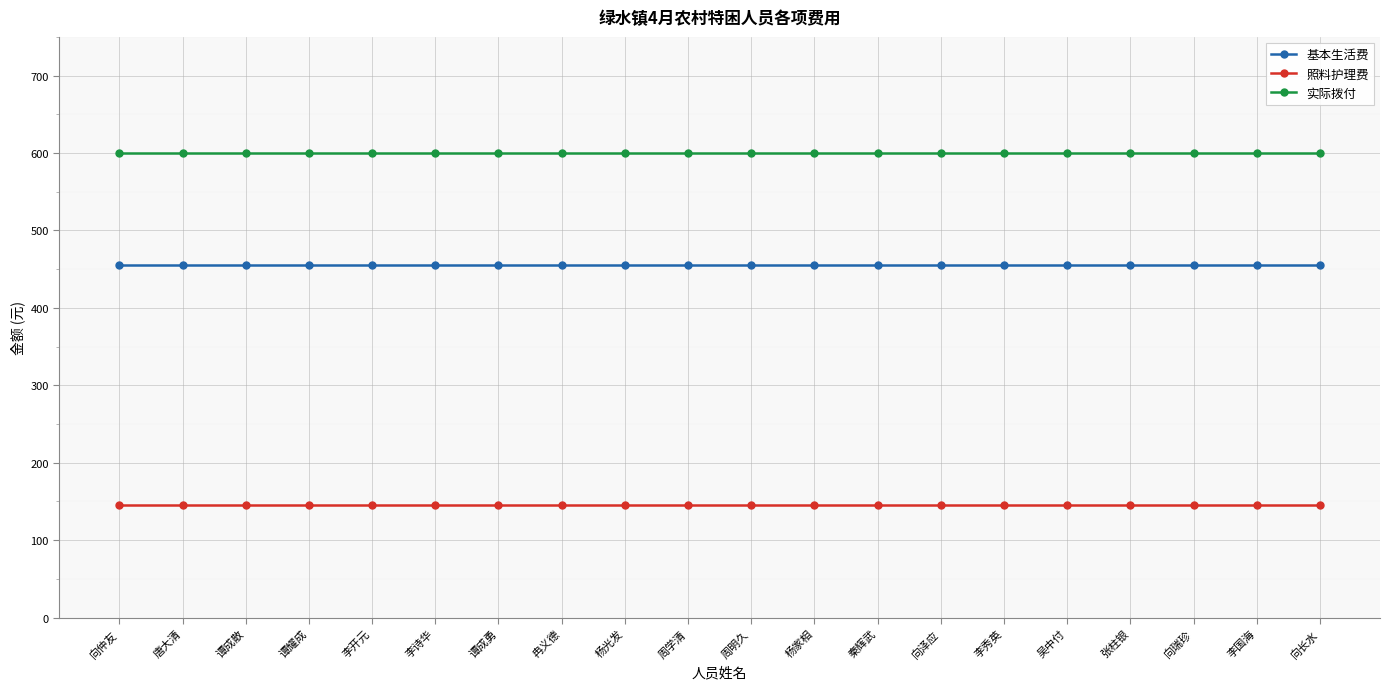

What is the total value across all series at 秦辉武?

1200